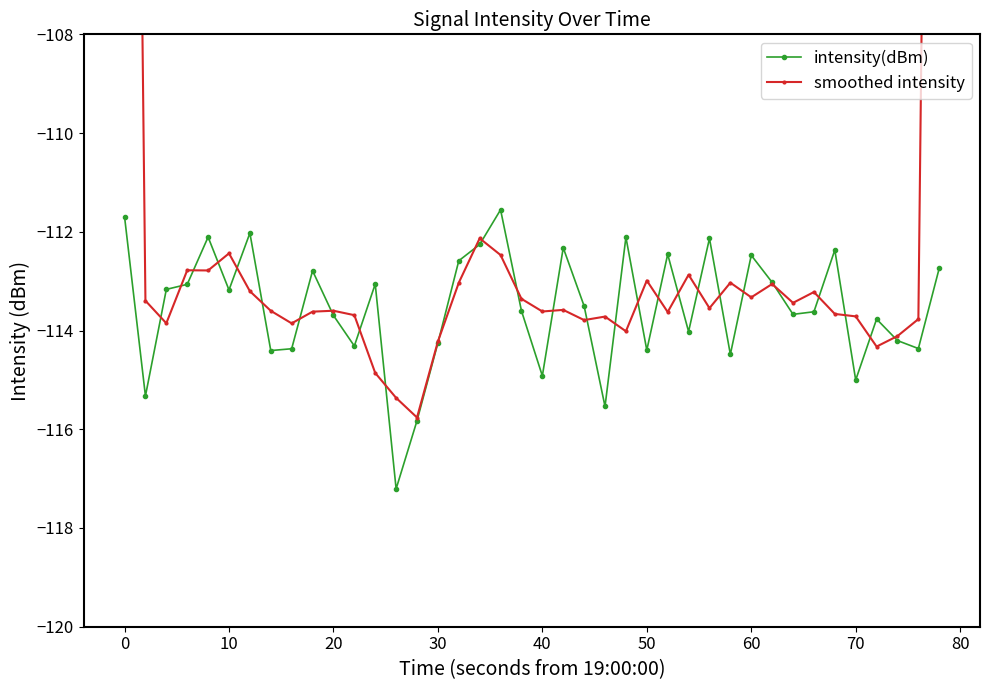

How many lines are shown in the chart?

2